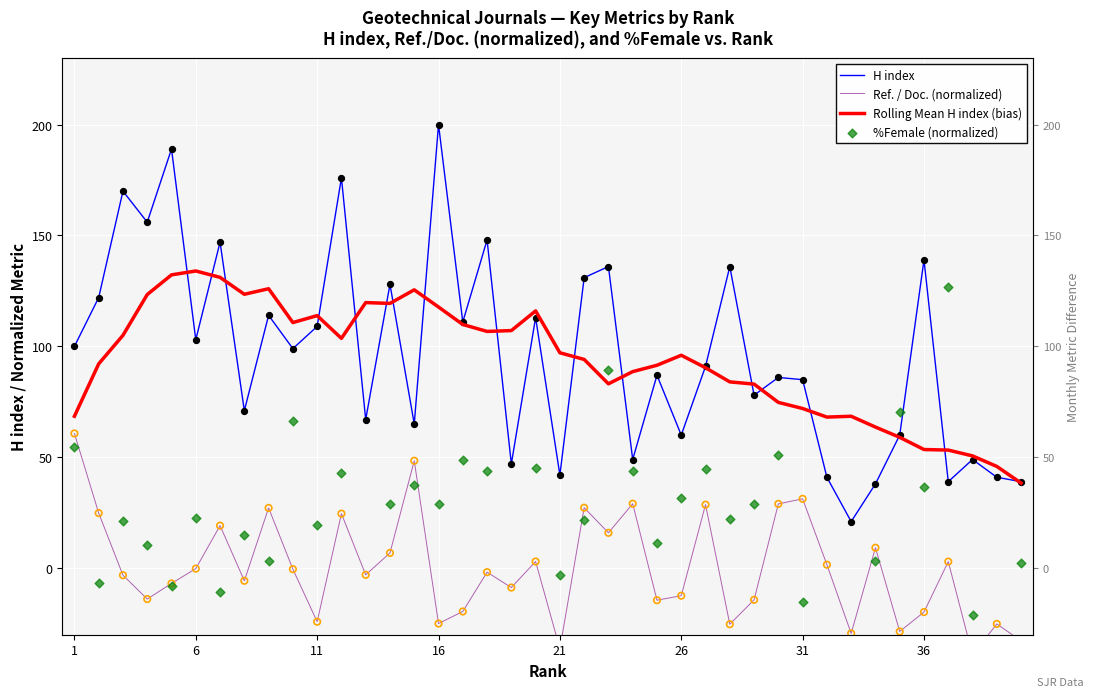

Which series has the largest Y range (max minus min)?

H index